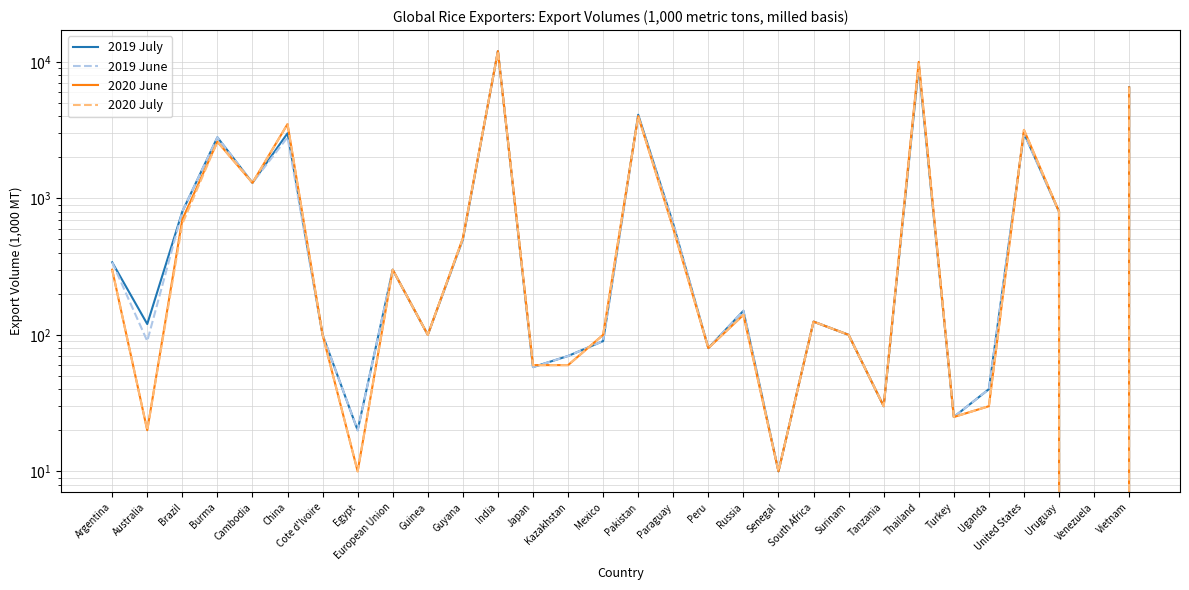

Which series has the largest total across all categories?

2020 June